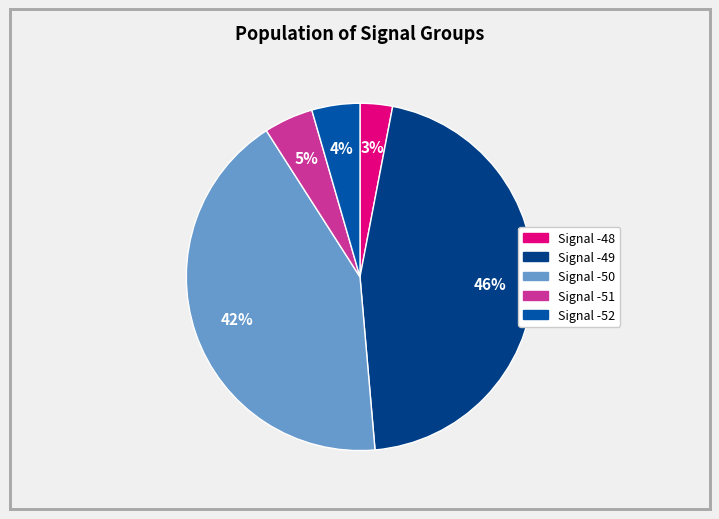

How many segments does this pie chart have?

5